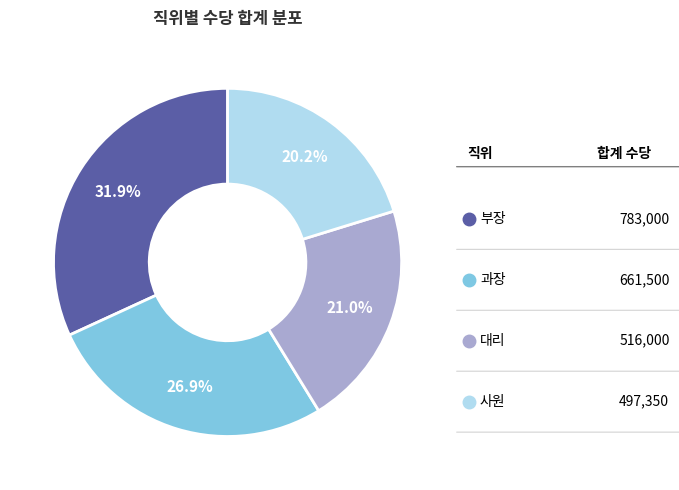

Is there a majority slice in this chart?

No